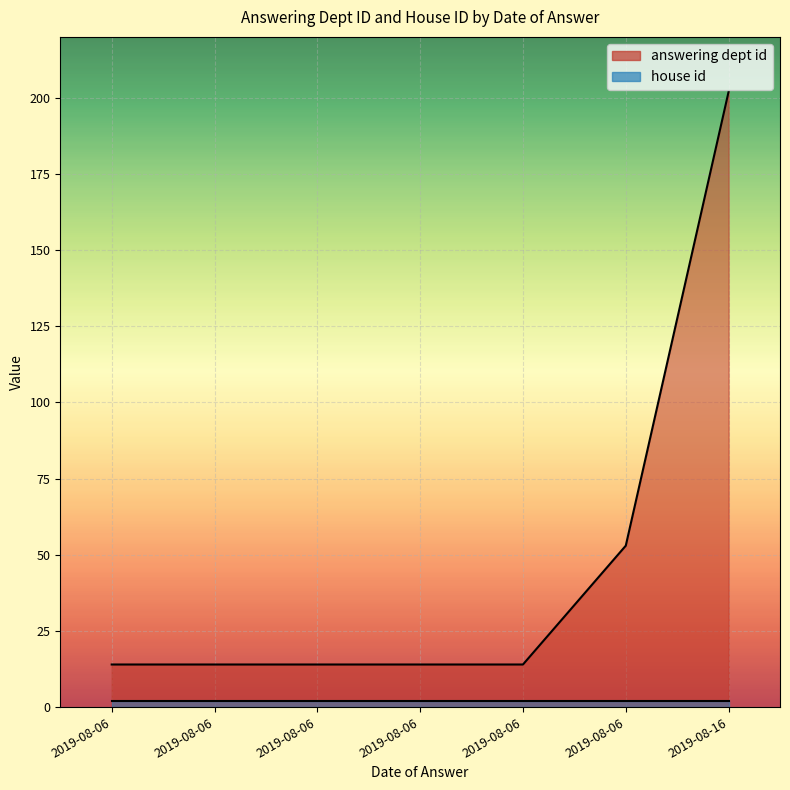

How many data points does each series have?

7